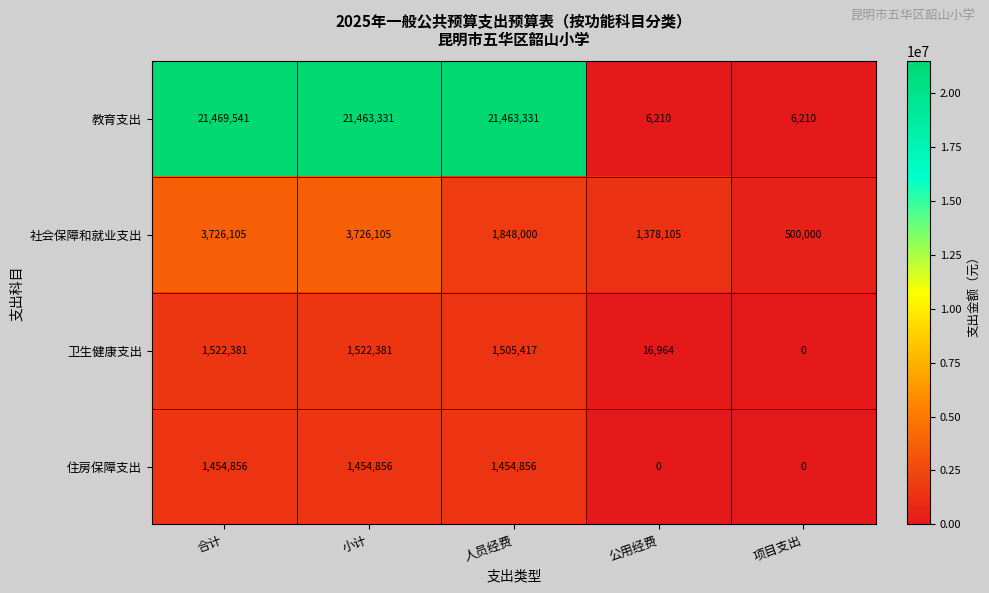

The 卫生健康支出 series shows 27868 at 公用经费. True or false?

False